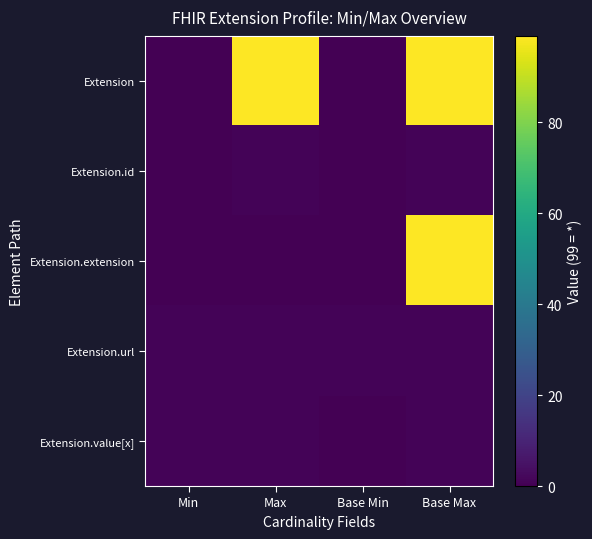

Reading left to right, list all the values displayed in this chart.

Extension: Min=0	Max=99	Base Min=0	Base Max=99
Extension.id: Min=0	Max=1	Base Min=0	Base Max=1
Extension.extension: Min=0	Max=0	Base Min=0	Base Max=99
Extension.url: Min=1	Max=1	Base Min=1	Base Max=1
Extension.value[x]: Min=1	Max=1	Base Min=0	Base Max=1